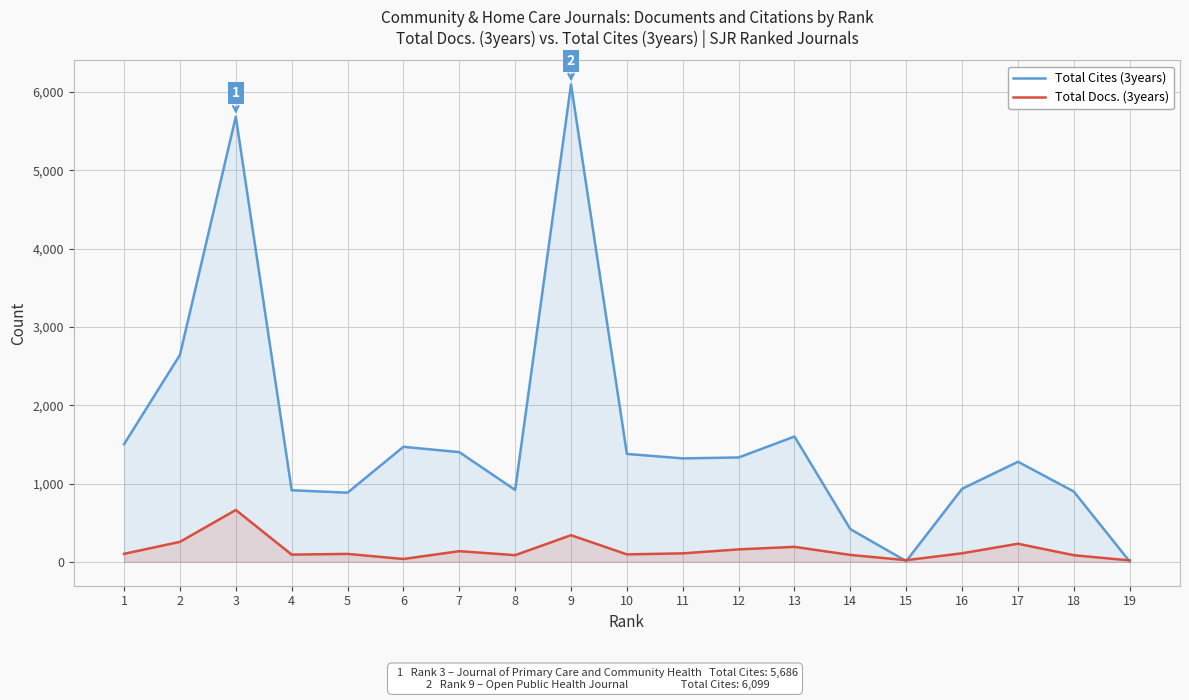

True or false: Total Docs. (3years) has a value of 191 at 13.

True